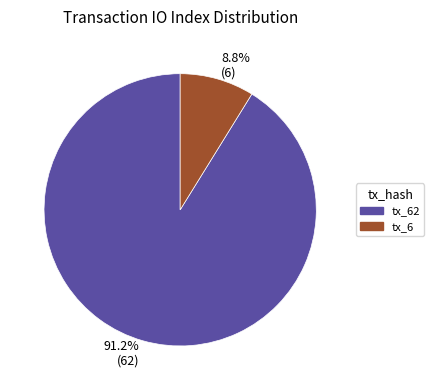

Rank the categories by value from highest to lowest.

91.2% (62), 8.8% (6)